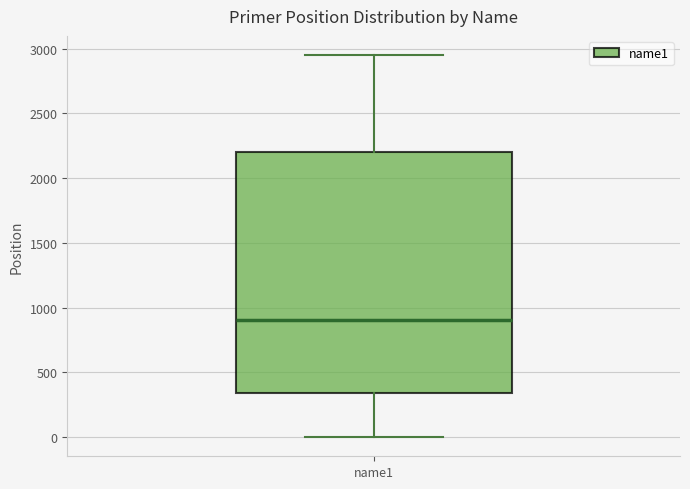

Read this box plot against the y-axis: the position of the median line, the range covered by the box, and the ends of both whiskers. The values are not printed on the chart, so give them approximately, as read against the axis.

median 900, box 350 to 2200, whiskers 0 to 2950